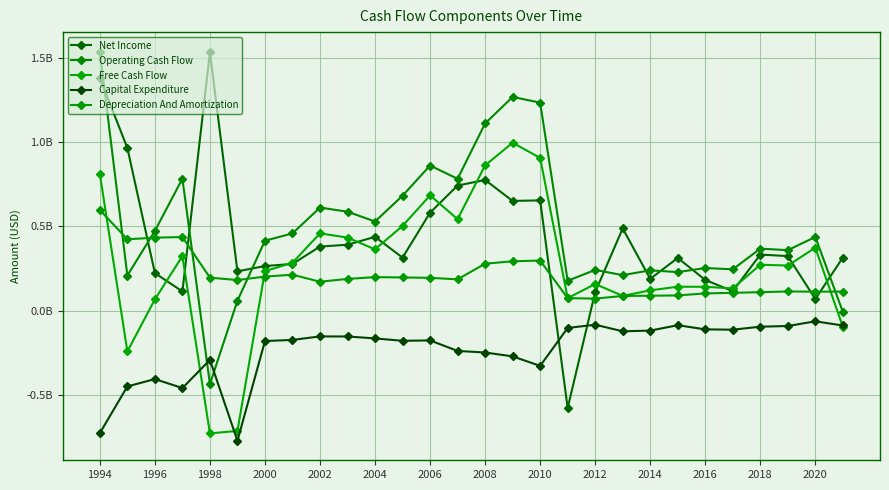

In Depreciation And Amortization, how many points are higher than both neighbors (excluding endpoints)?

5